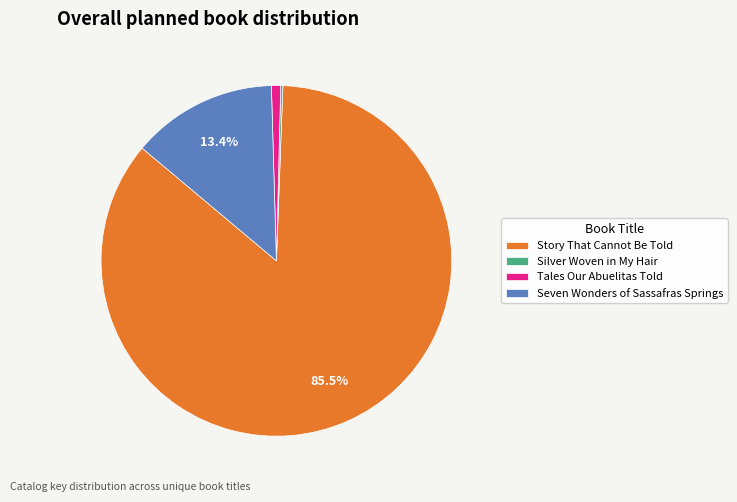

To the nearest percent, what is the difference between the largest and smallest slice percentages?

85%